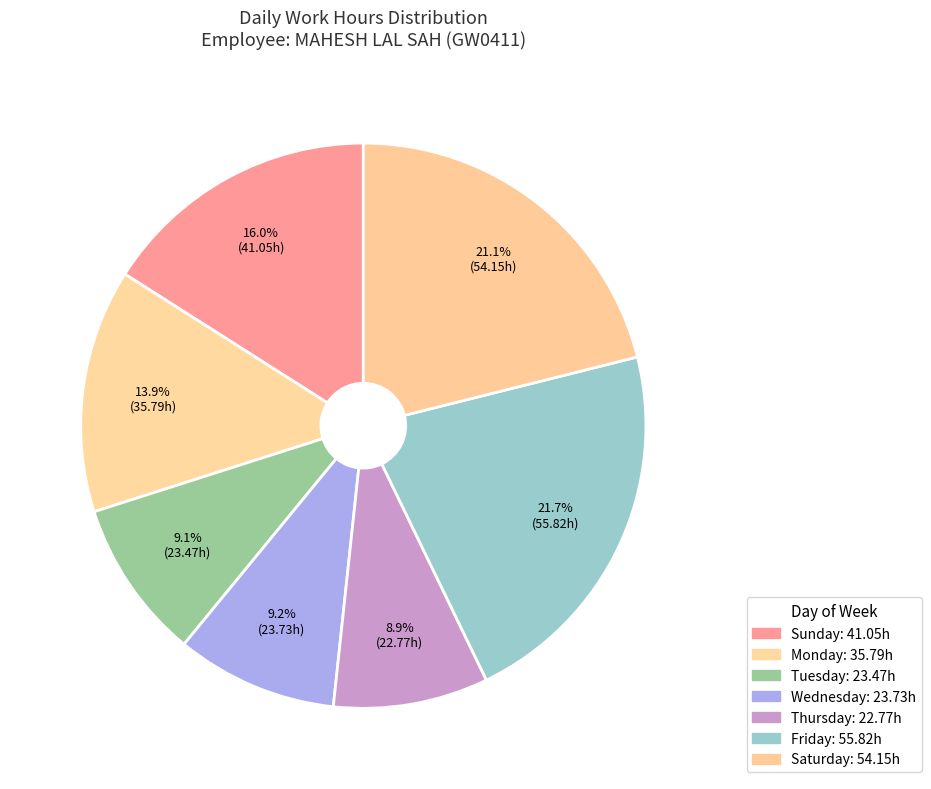

How many slices are in this pie chart?

7